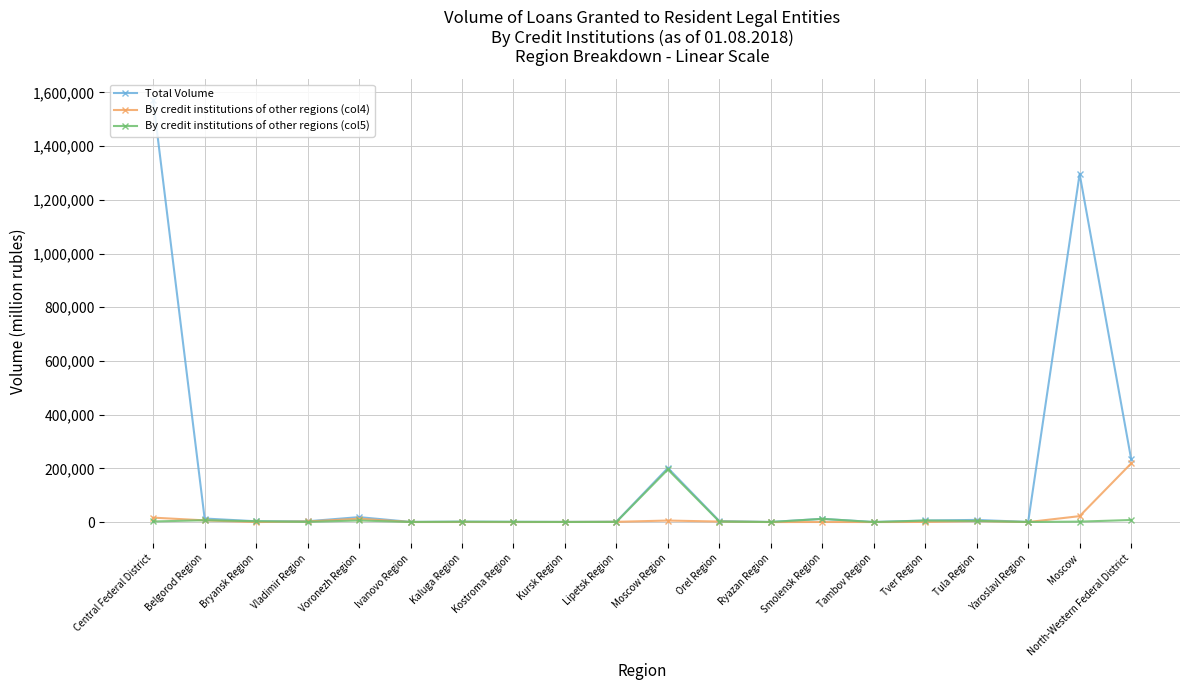

At which category is the sum across all series the highest?

Central Federal District